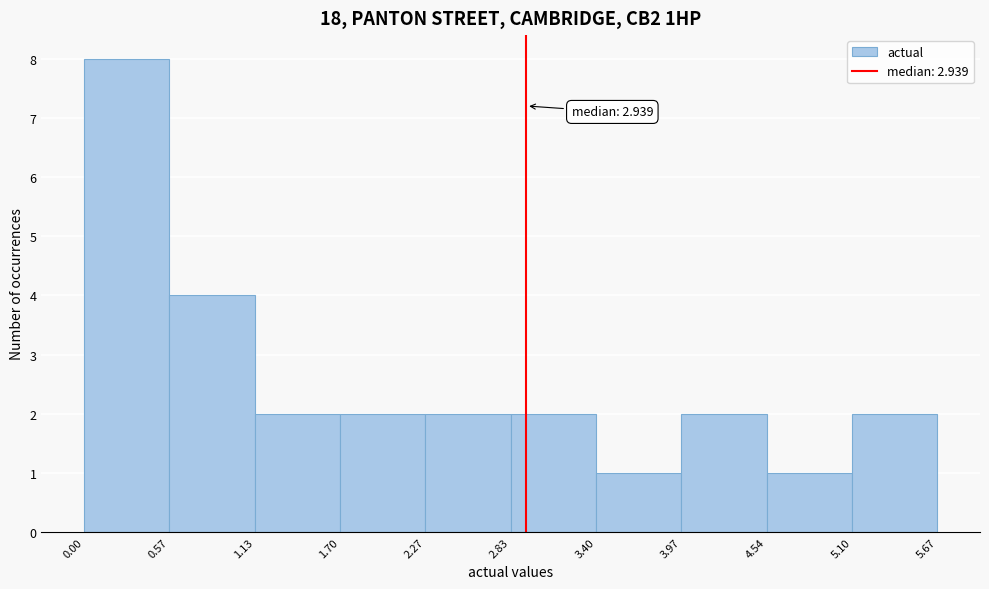

Which range on the x-axis has the tallest bar?

0.00 to 0.57